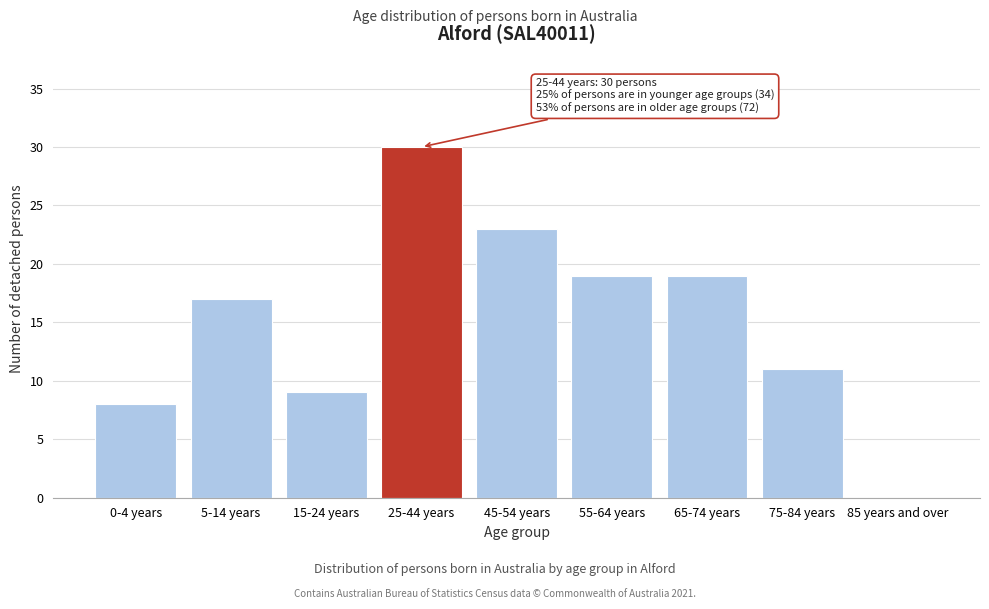

Reading right to left, extract all data points from this chart.

85 years and over=0	75-84 years=11	65-74 years=19	55-64 years=19	45-54 years=23	25-44 years=30	15-24 years=9	5-14 years=17	0-4 years=8